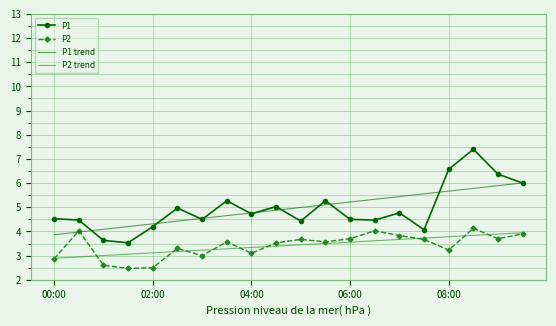

True or false: P2 and P1 cross at least once.

False